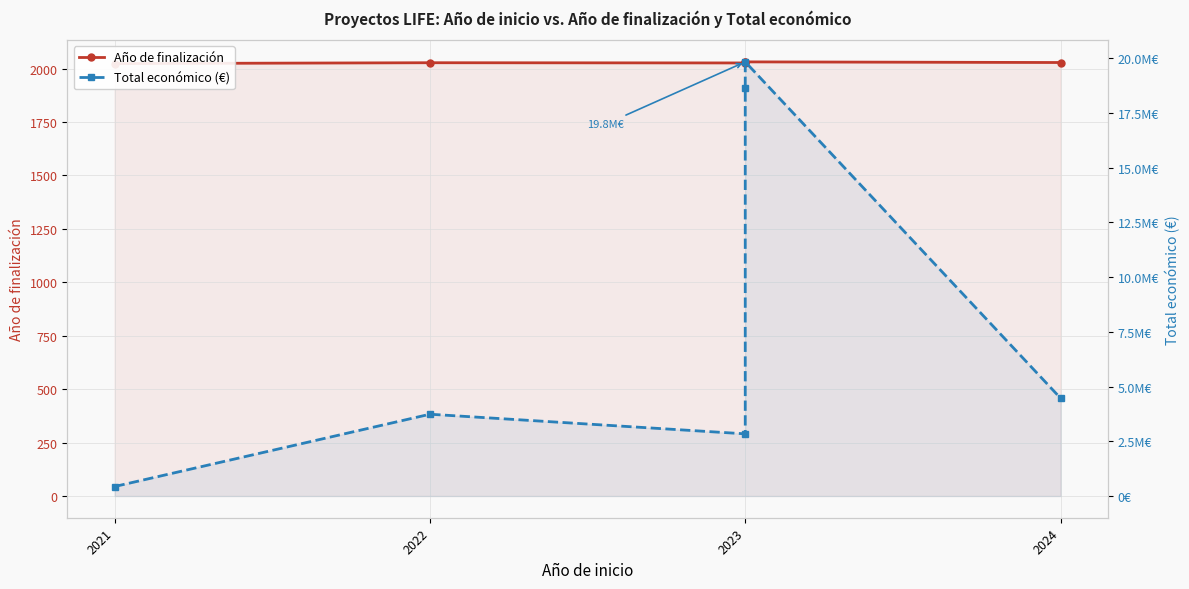

Rank the series by their average value, from lowest to highest.

Año de finalización, Total económico (€)